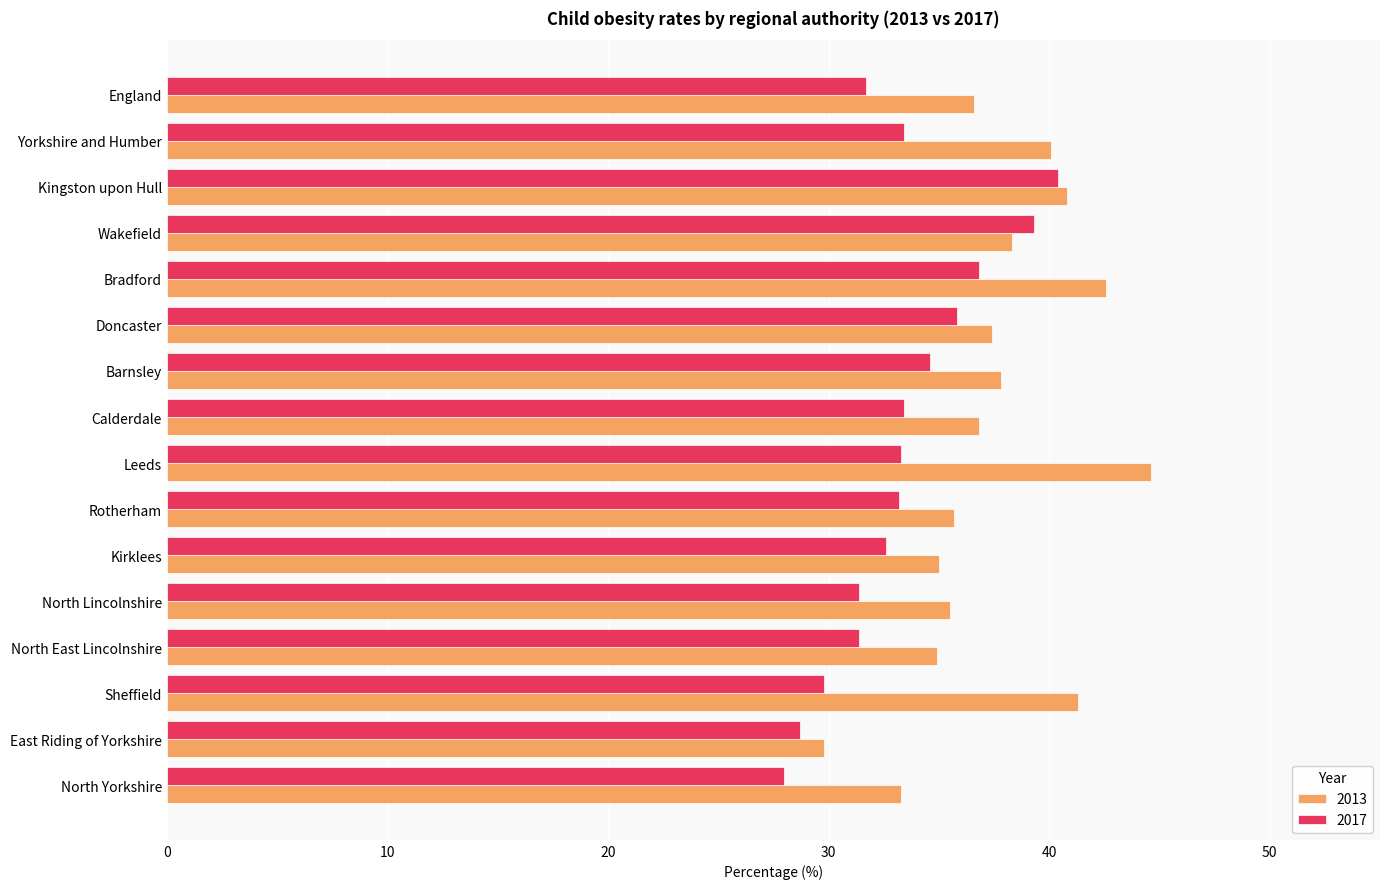

What are all the series names shown in the legend?

2013, 2017